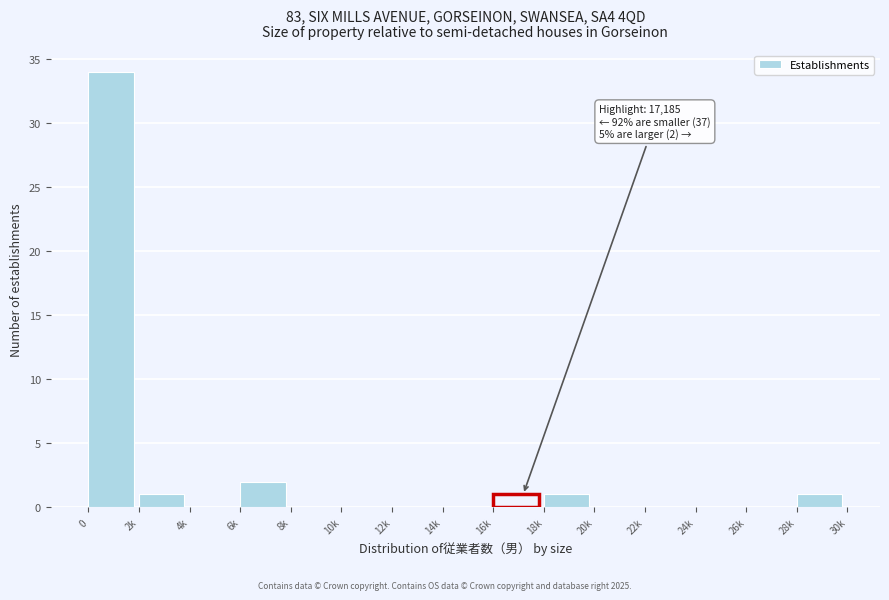

Reading left to right, transcribe all the data shown in this chart.

0=34	2k=1	4k=0	6k=2	8k=0	10k=0	12k=0	14k=0	16k=1	18k=1	20k=0	22k=0	24k=0	26k=0	28k=1